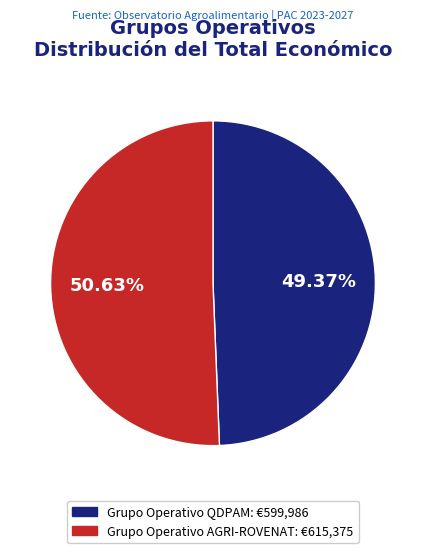

Which slice is the largest?

Grupo Operativo AGRI-ROVENAT